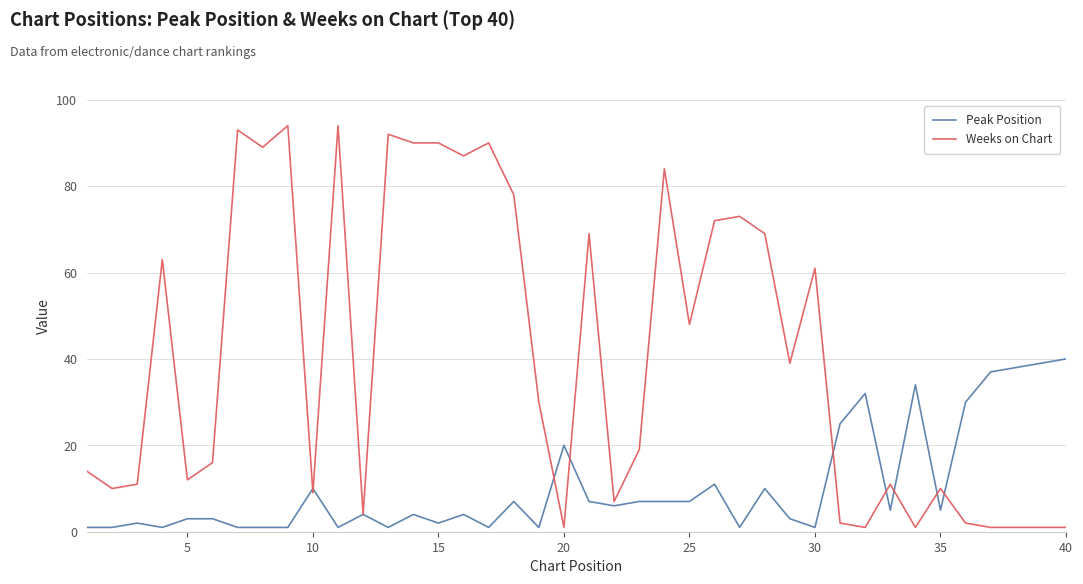

Reading right to left, extract all data points from this chart.

Peak Position: 40	39	38	37	30	5	34	5	32	25	1	3	10	1	11	7	7	7	6	7	20	1	7	1	4	2	4	1	4	1	10	1	1	1	3	3	1	2	1	1
Weeks on Chart: 1	1	1	1	2	10	1	11	1	2	61	39	69	73	72	48	84	19	7	69	1	30	78	90	87	90	90	92	4	94	9	94	89	93	16	12	63	11	10	14